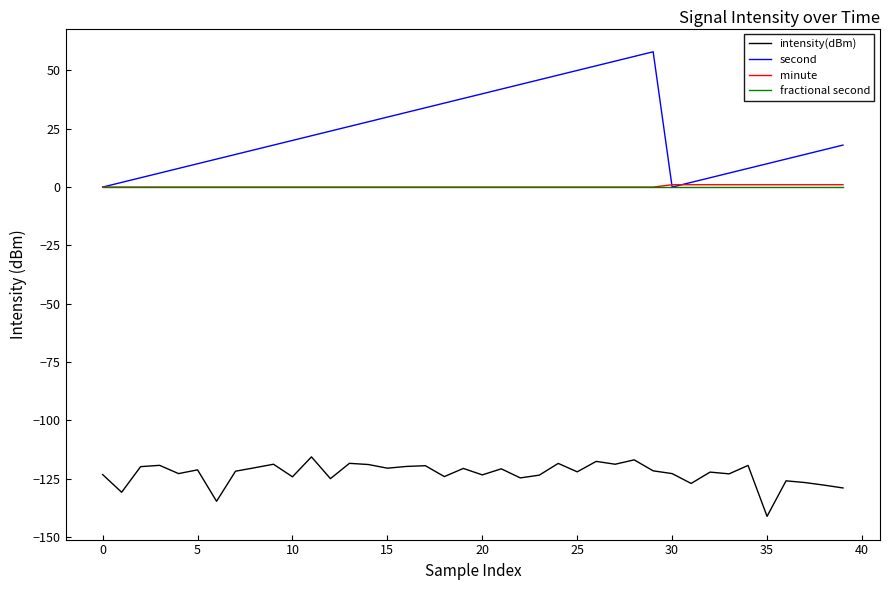

Does the chart have visible grid lines?

No